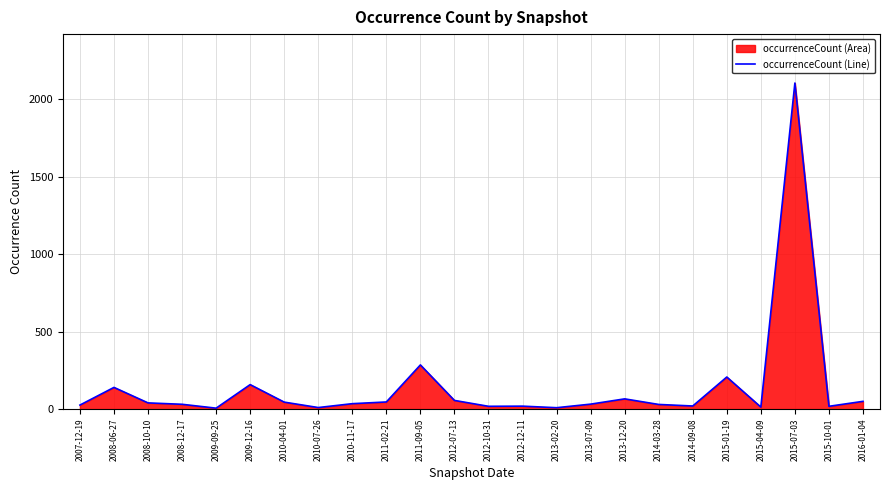

What is the greatest value displayed?

2104